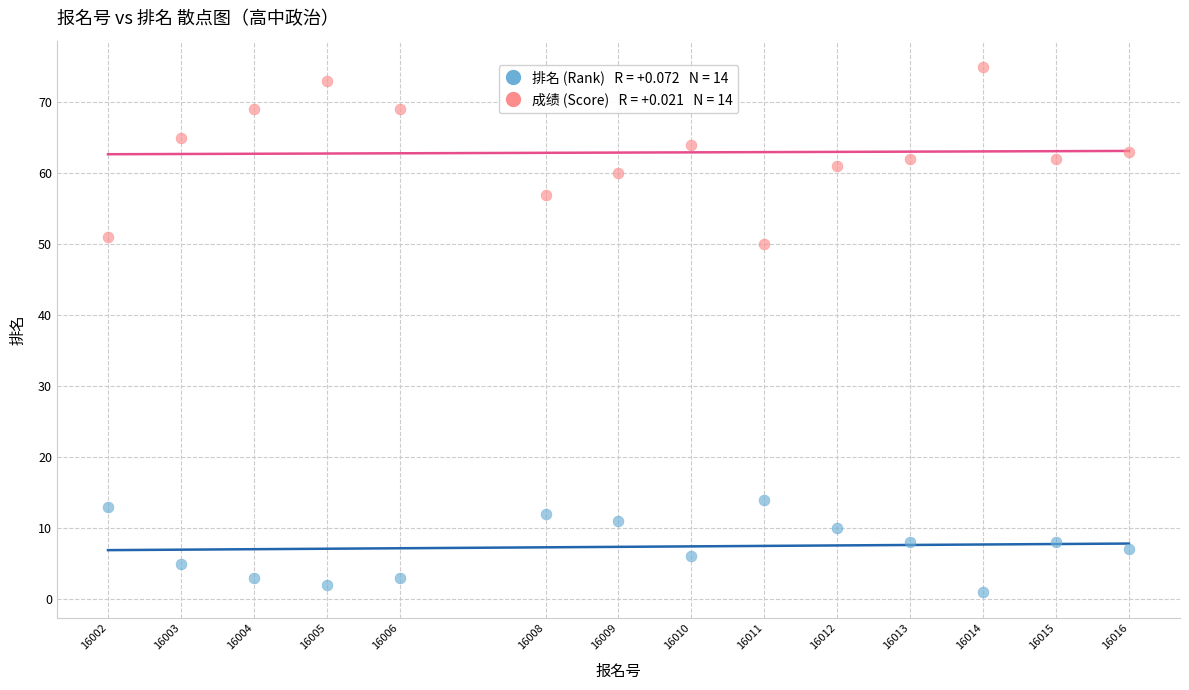

Across all data points, what is the range of X values (max minus min)?

14